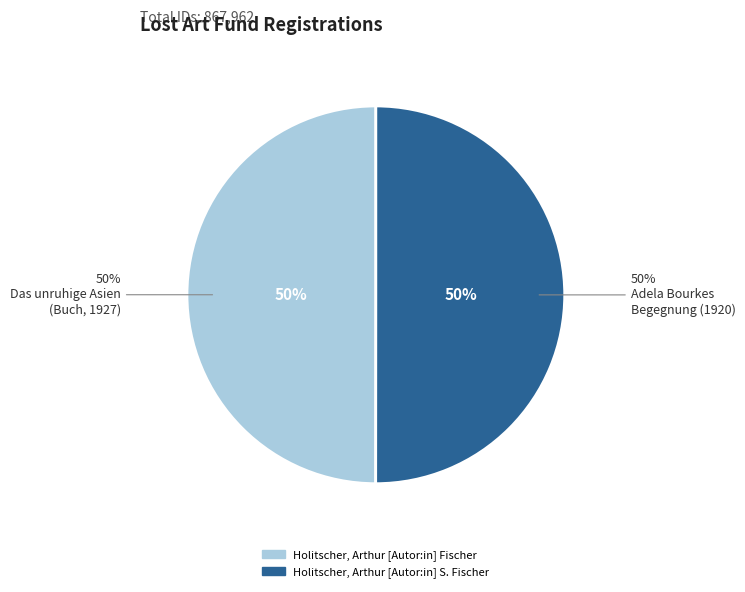

To the nearest percent, what is the combined percentage of Holitscher, Arthur [Autor:in] S. Fischer and Holitscher, Arthur [Autor:in] Fischer?

100%